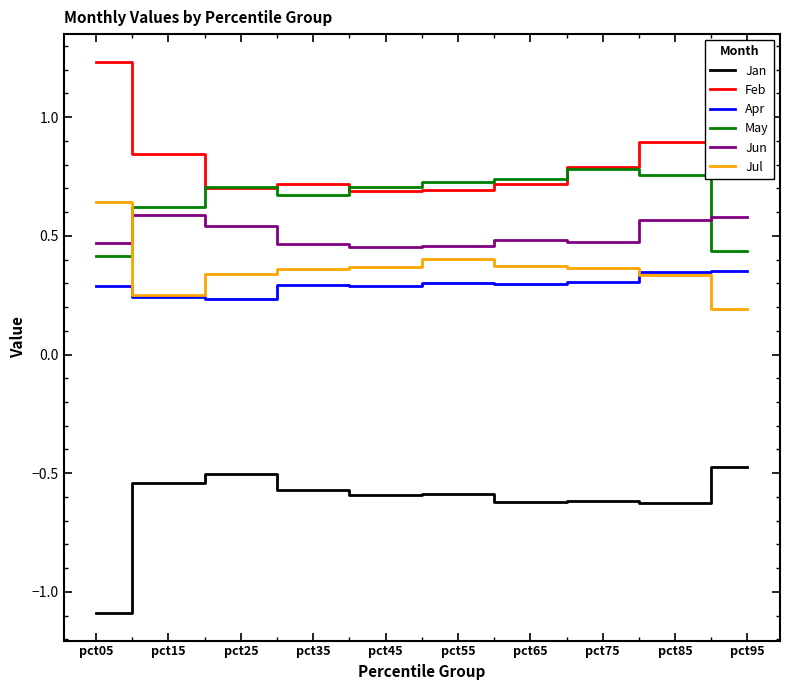

Rank the series by their maximum value, from highest to lowest.

Feb, May, Jul, Jun, Apr, Jan